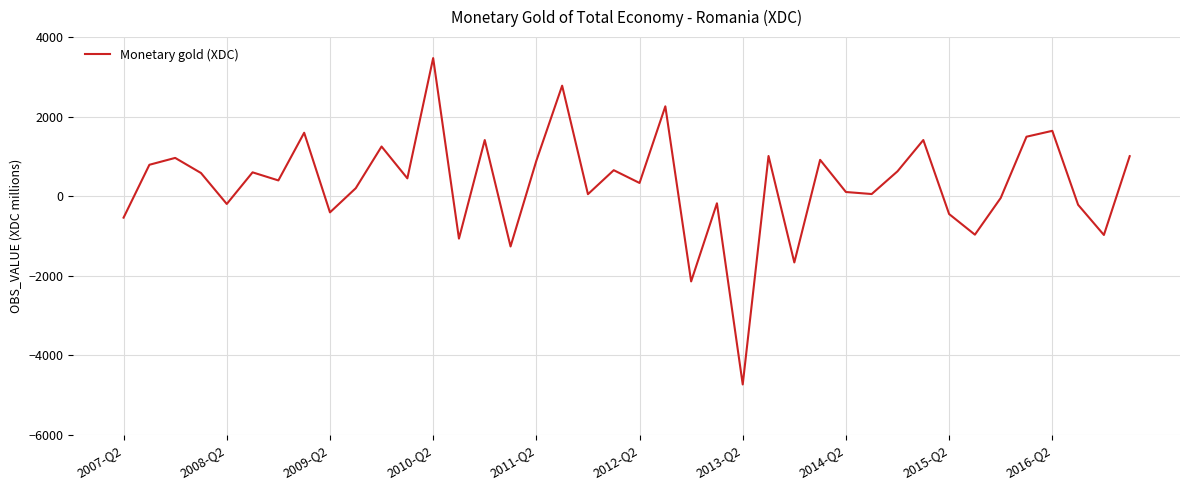

What is the maximum value shown in the chart?

3472.5